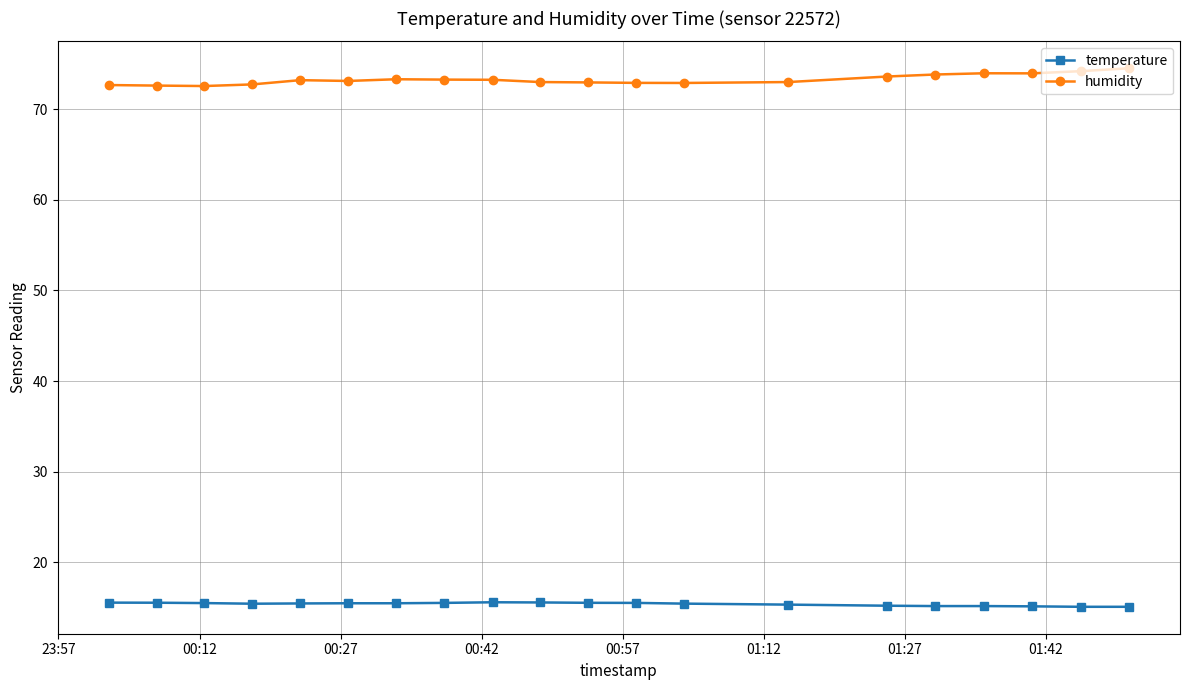

At how many categories does at least one series exceed 17?

20